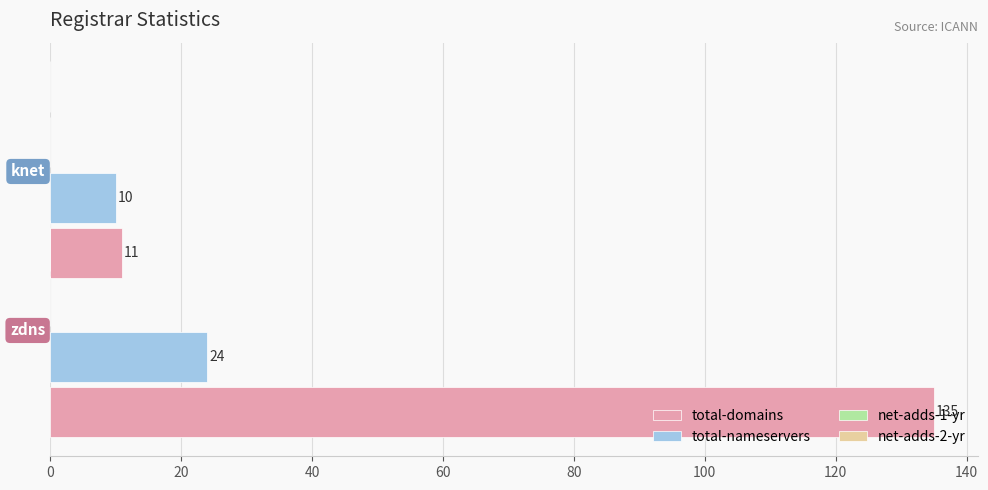

What is the difference between the maximum and minimum values in the total-nameservers series?

14